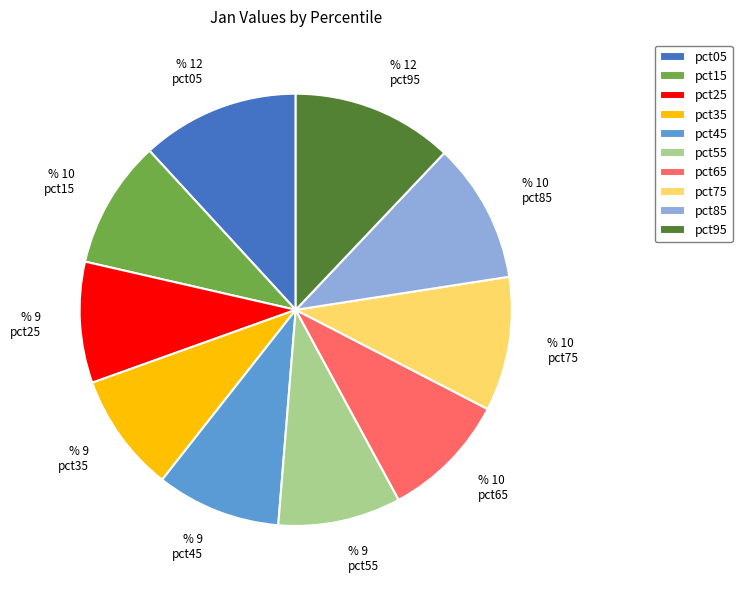

Is the sum of pct95 and pct75 greater than half?

No